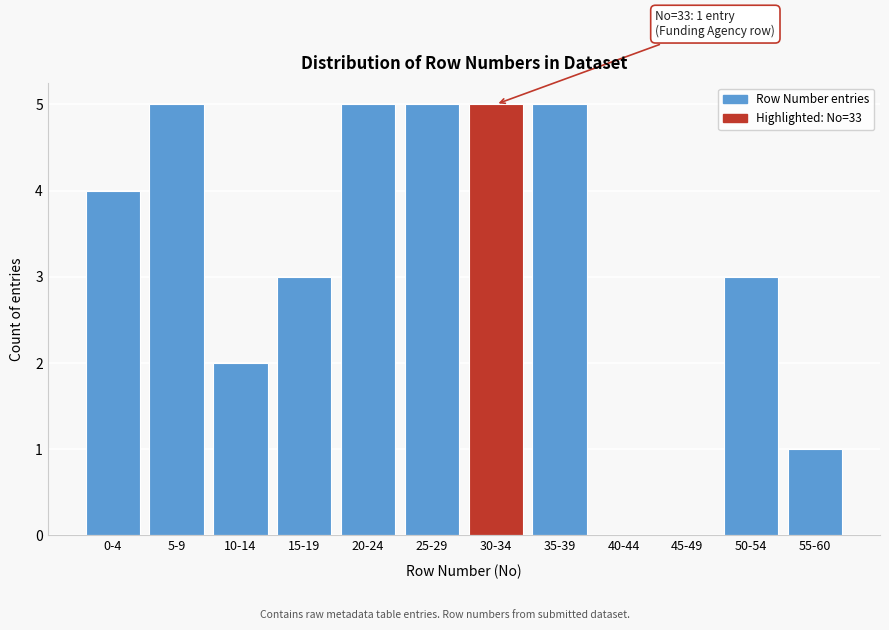

Reading right to left, extract all data points from this chart.

55-60=1	50-54=3	45-49=0	40-44=0	35-39=5	30-34=5	25-29=5	20-24=5	15-19=3	10-14=2	5-9=5	0-4=4